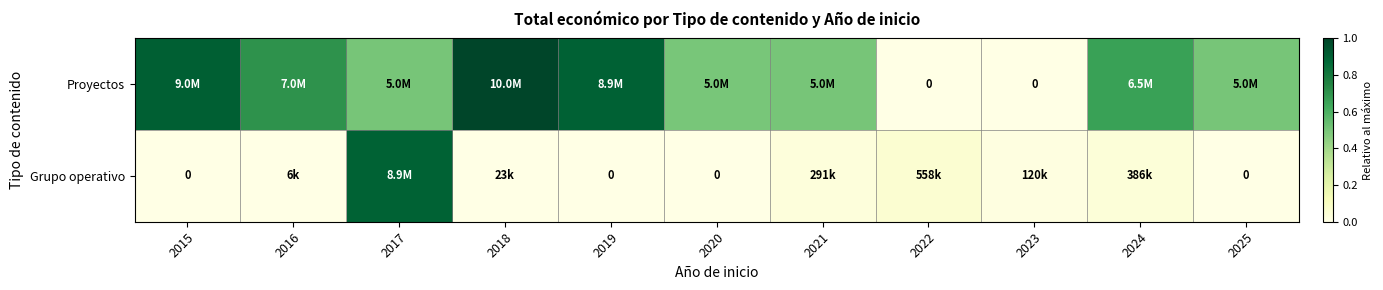

At 2019, list the series in order from largest to smallest.

Proyectos, Grupo operativo